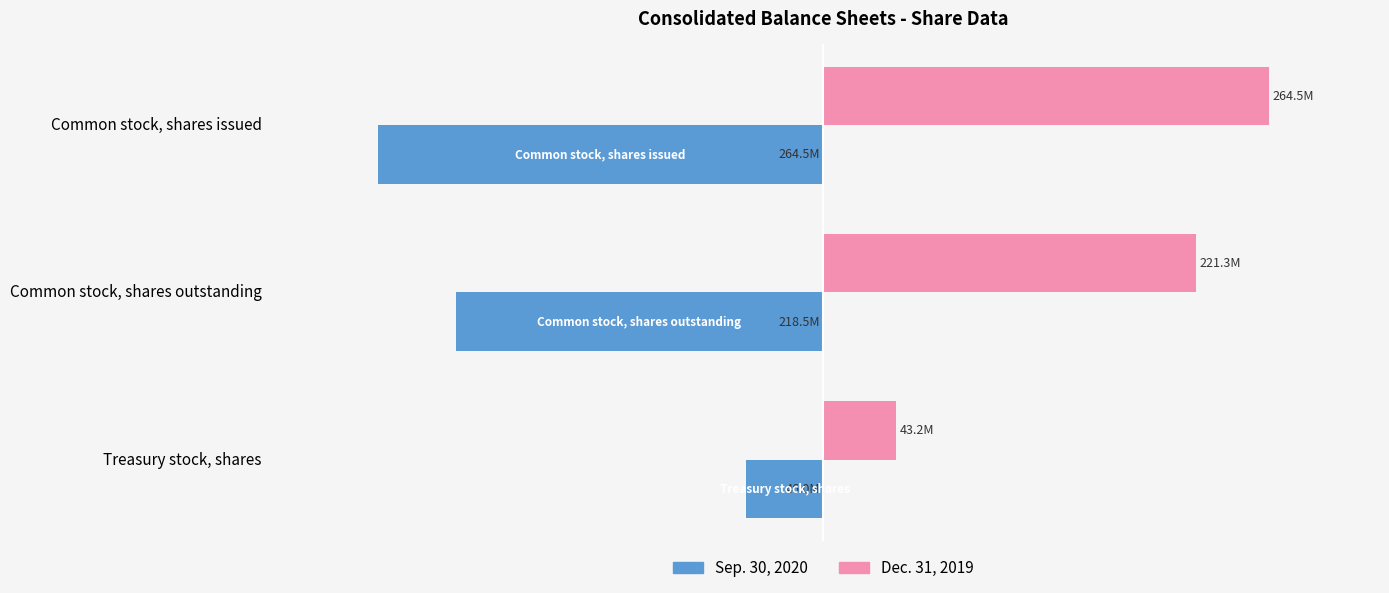

What is the average value of the Sep. 30, 2020 series?

-176333333